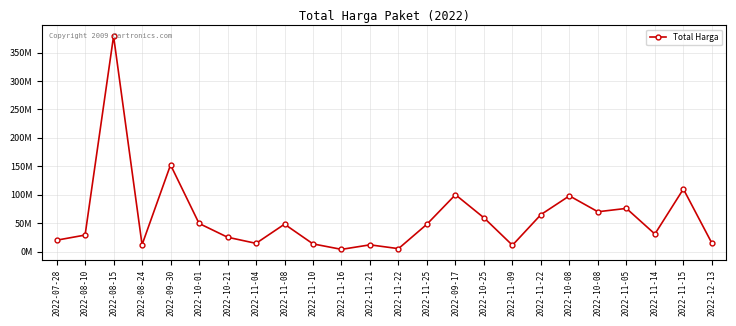

What is the difference between the values at 2022-09-17 and 2022-10-01?

50522000